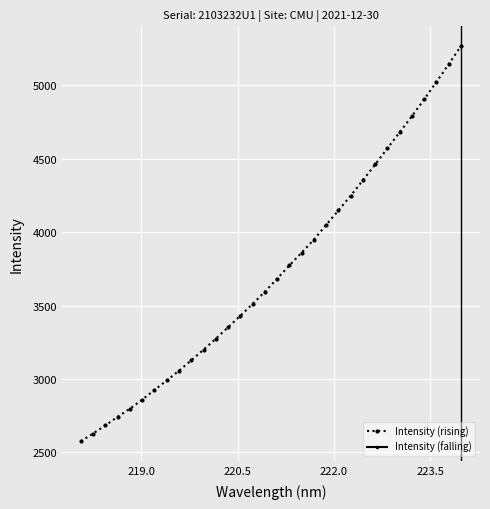

True or false: Intensity (rising) has more than 2 points higher than both neighbors.

False